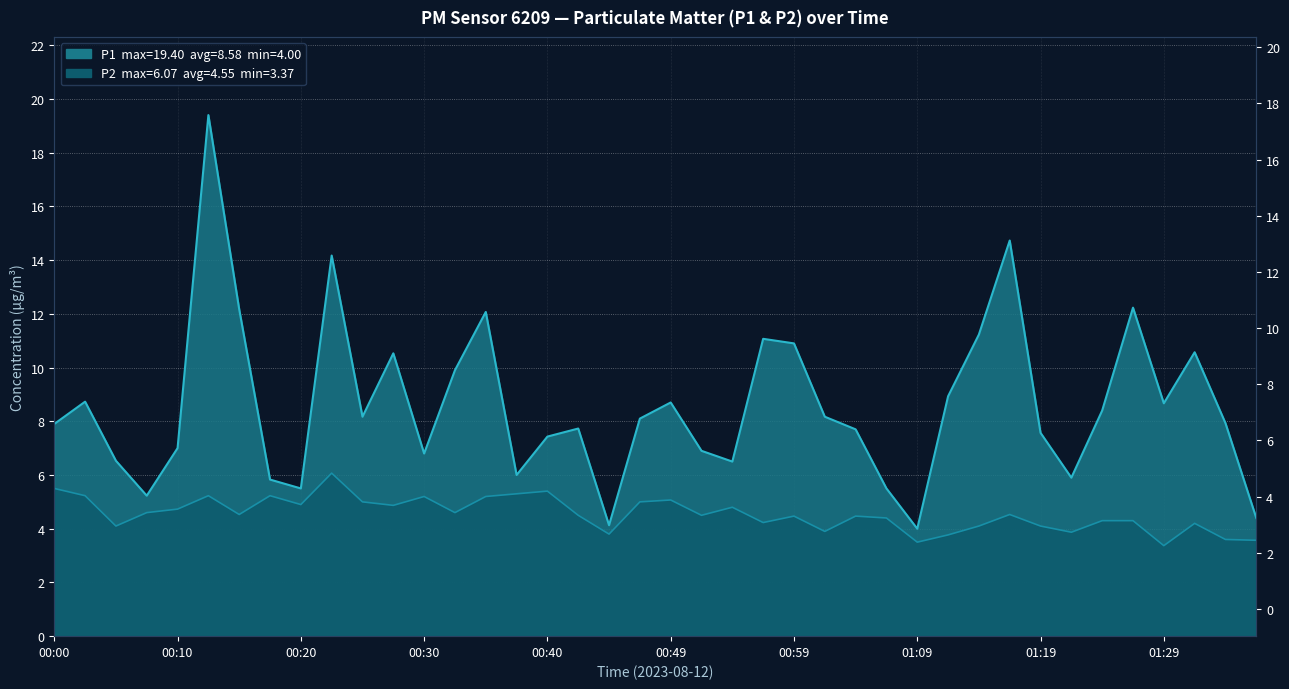

Is it true that P1 equals 27.9 at 00:13?

False